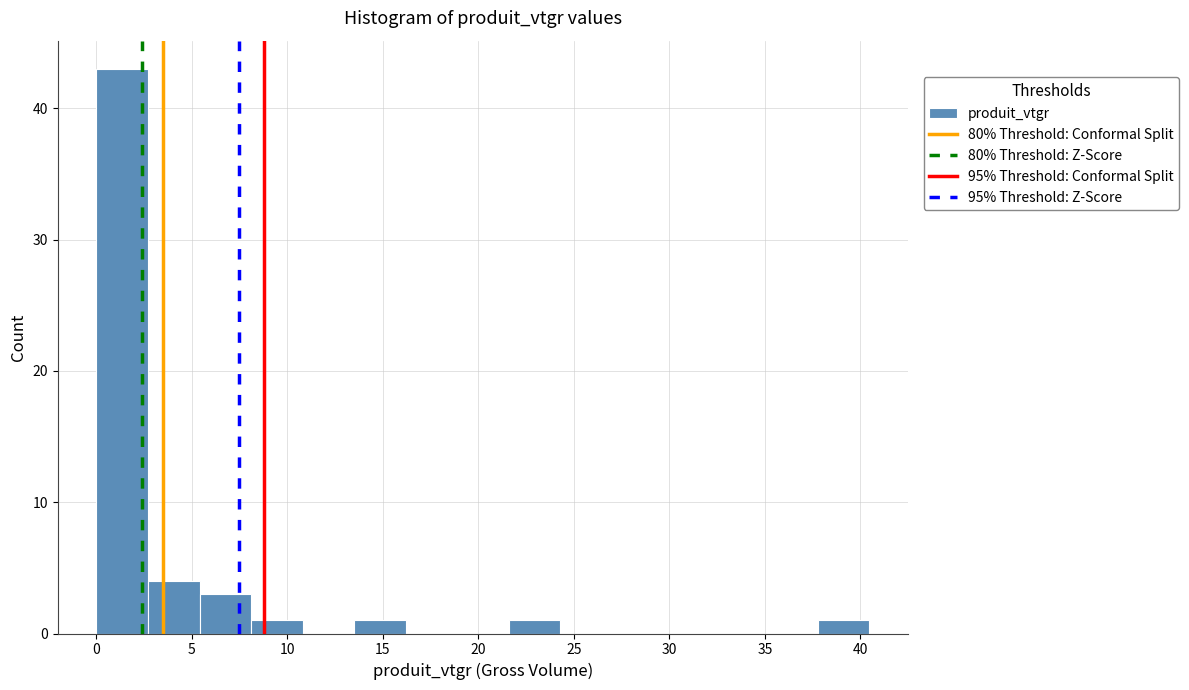

Reading left to right, list every bar in this chart as the range it spans on the x-axis followed by its height. Neither the bar edges nor the heights are printed on the chart, so give them approximately, as read against the axes.

0.0 to 2.5: 43
2.5 to 5.5: 4
5.5 to 8.0: 3
8.0 to 11.0: 1
11.0 to 13.5: 0
13.5 to 16.0: 1
16.0 to 19.0: 0
19.0 to 21.5: 0
21.5 to 24.5: 1
24.5 to 27.0: 0
27.0 to 29.5: 0
29.5 to 32.5: 0
32.5 to 35.0: 0
35.0 to 38.0: 0
38.0 to 40.5: 1